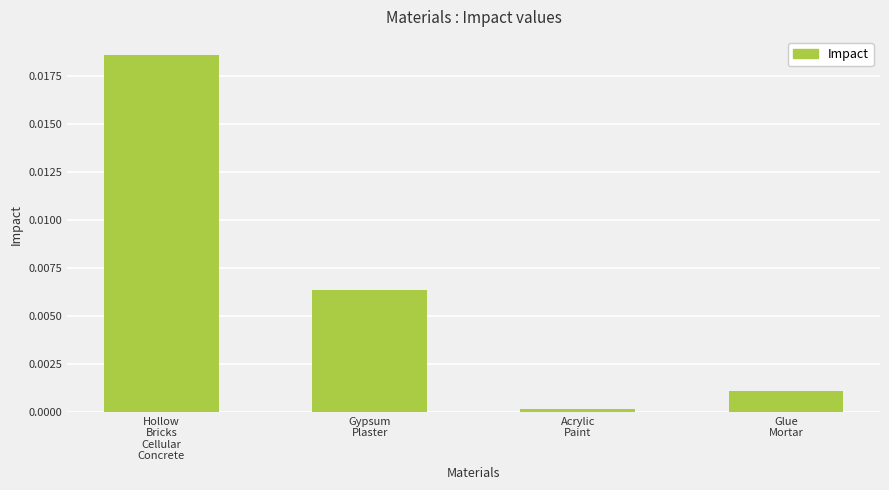

At which category does the chart reach its minimum across all series?

Acrylic
Paint